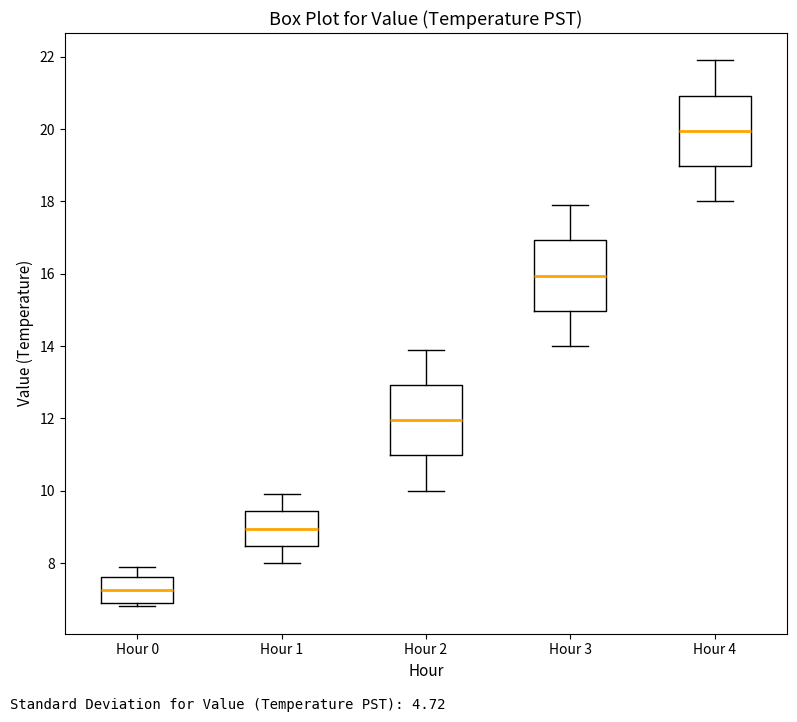

Reading left to right, read every box against the y-axis: the position of its median line, the range the box covers, and the ends of its whiskers. The values are not printed on the chart, so give them approximately, as read against the axis.

Hour 0: median 7.2, box 7.0 to 7.6, whiskers 6.8 to 8.0
Hour 1: median 9.0, box 8.4 to 9.4, whiskers 8.0 to 10.0
Hour 2: median 12.0, box 11.0 to 13.0, whiskers 10.0 to 14.0
Hour 3: median 16.0, box 15.0 to 17.0, whiskers 14.0 to 18.0
Hour 4: median 20.0, box 19.0 to 21.0, whiskers 18.0 to 22.0